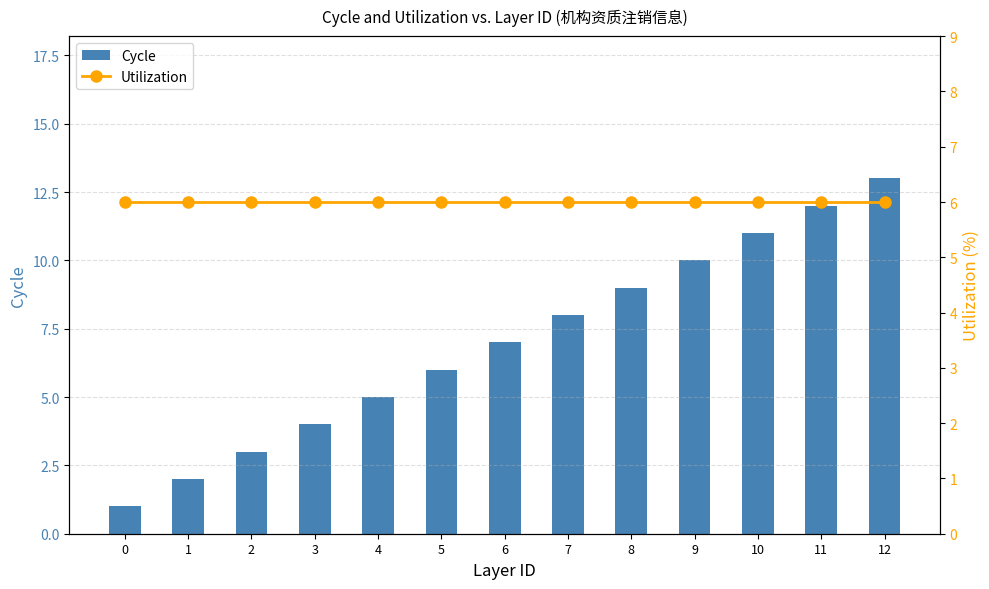

Reading left to right, what are all the values shown in this chart?

Cycle: 0=1	1=2	2=3	3=4	4=5	5=6	6=7	7=8	8=9	9=10	10=11	11=12	12=13
Utilization: 0=6	1=6	2=6	3=6	4=6	5=6	6=6	7=6	8=6	9=6	10=6	11=6	12=6